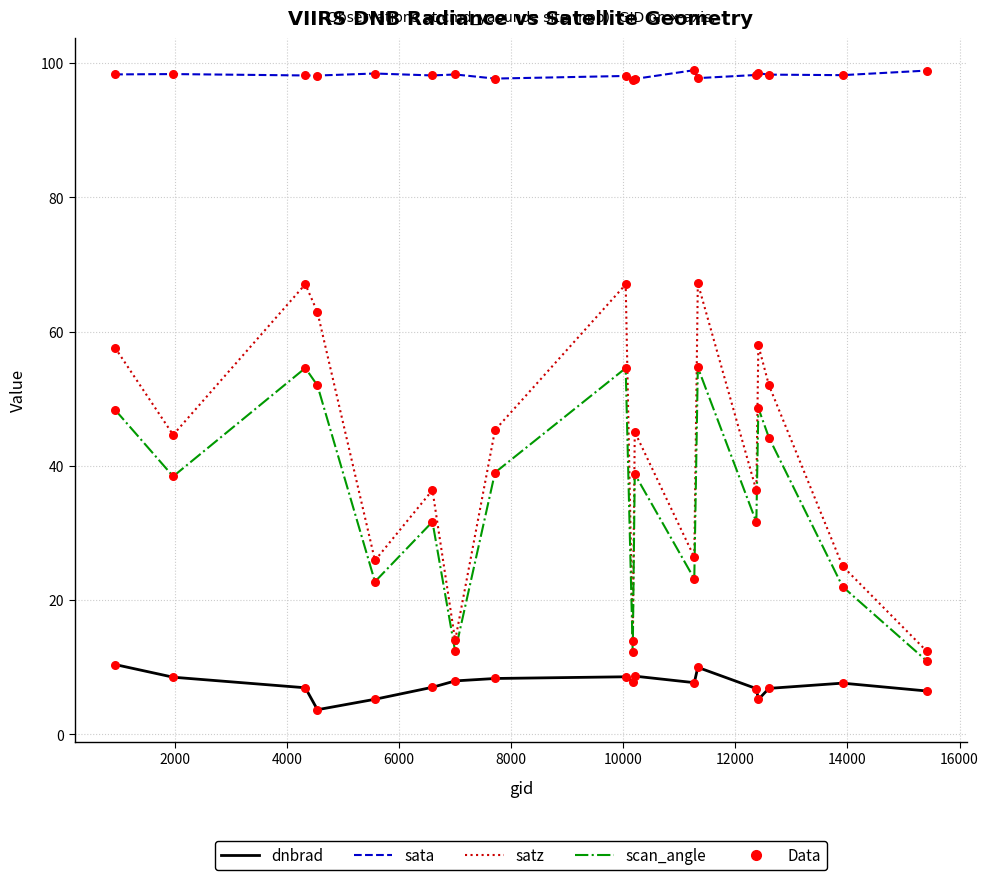

What is the greatest value displayed?

98.9